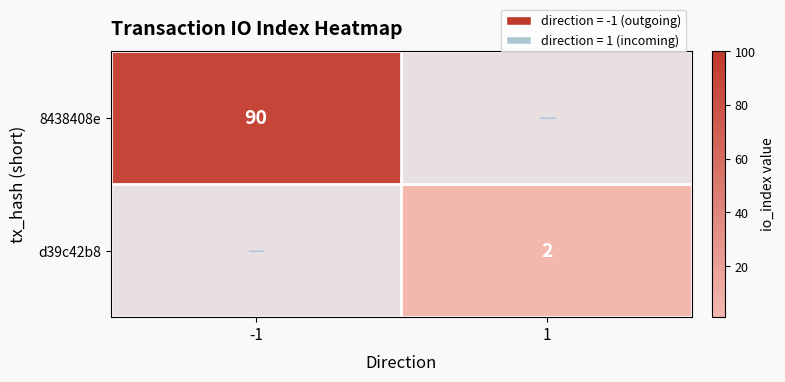

Is it true that d39c42b8 equals 3 at 1?

False